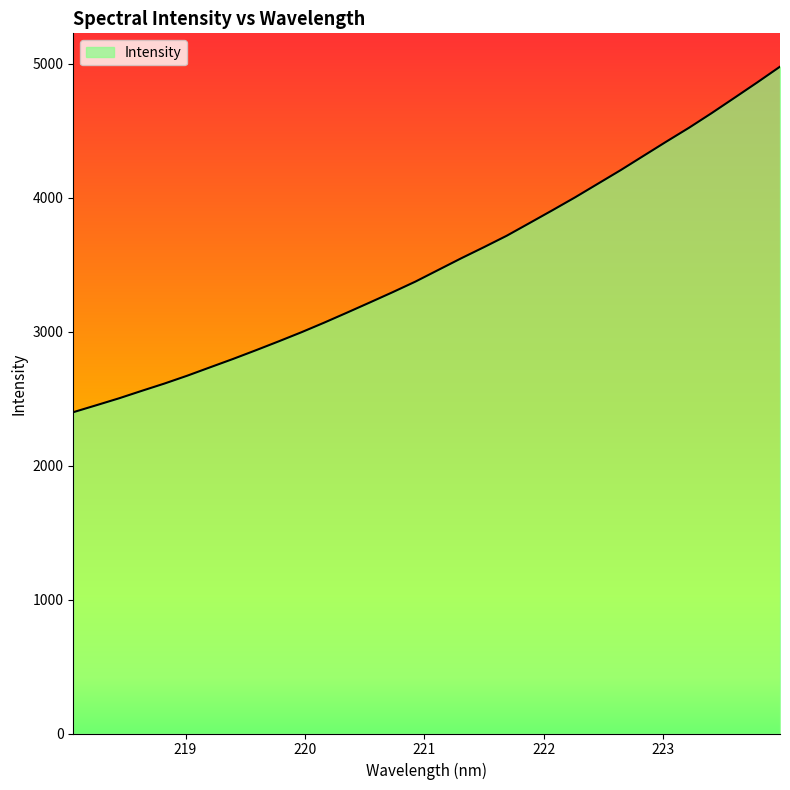

What is the minimum value shown in the chart?

2399.0